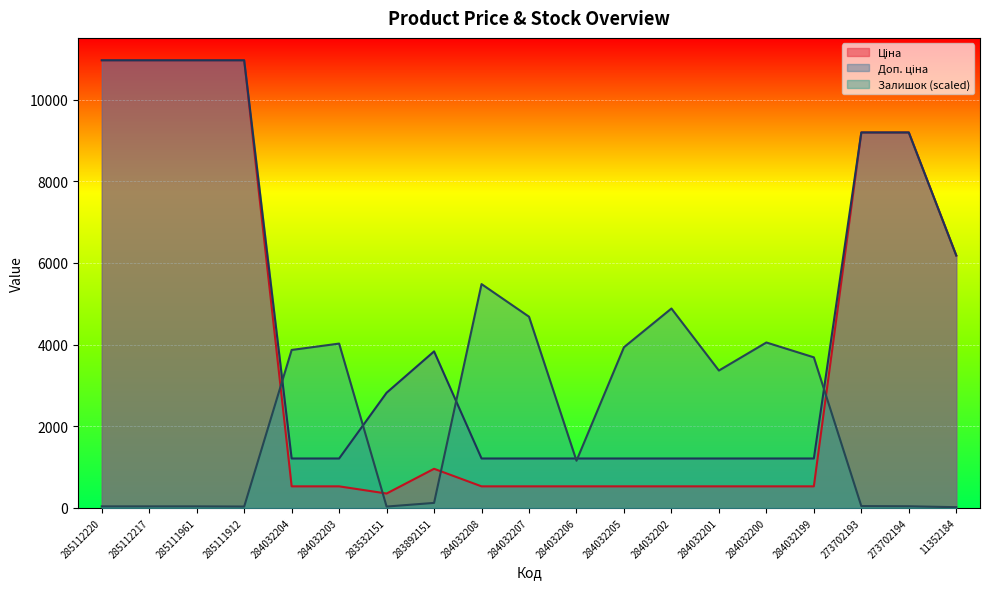

True or false: Залишок has more than 0 points higher than both neighbors.

True